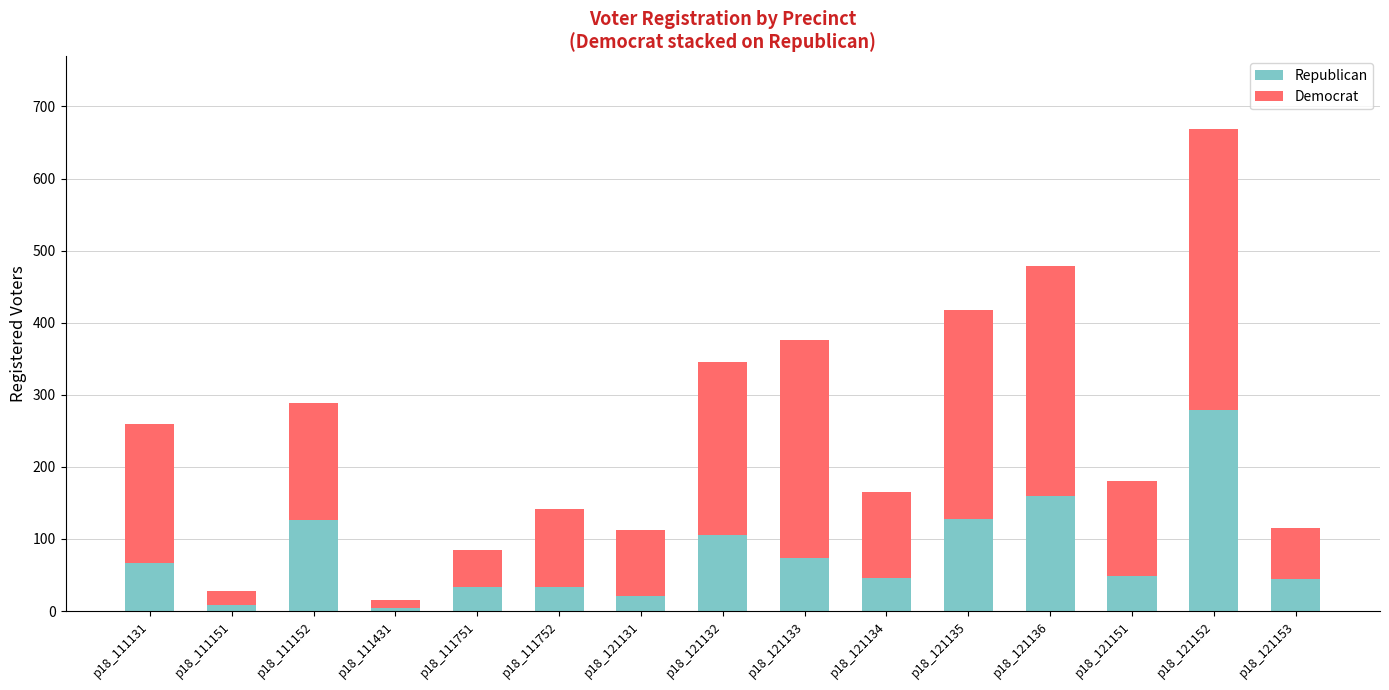

Is it true that Republican equals 46 at p18_121134?

True